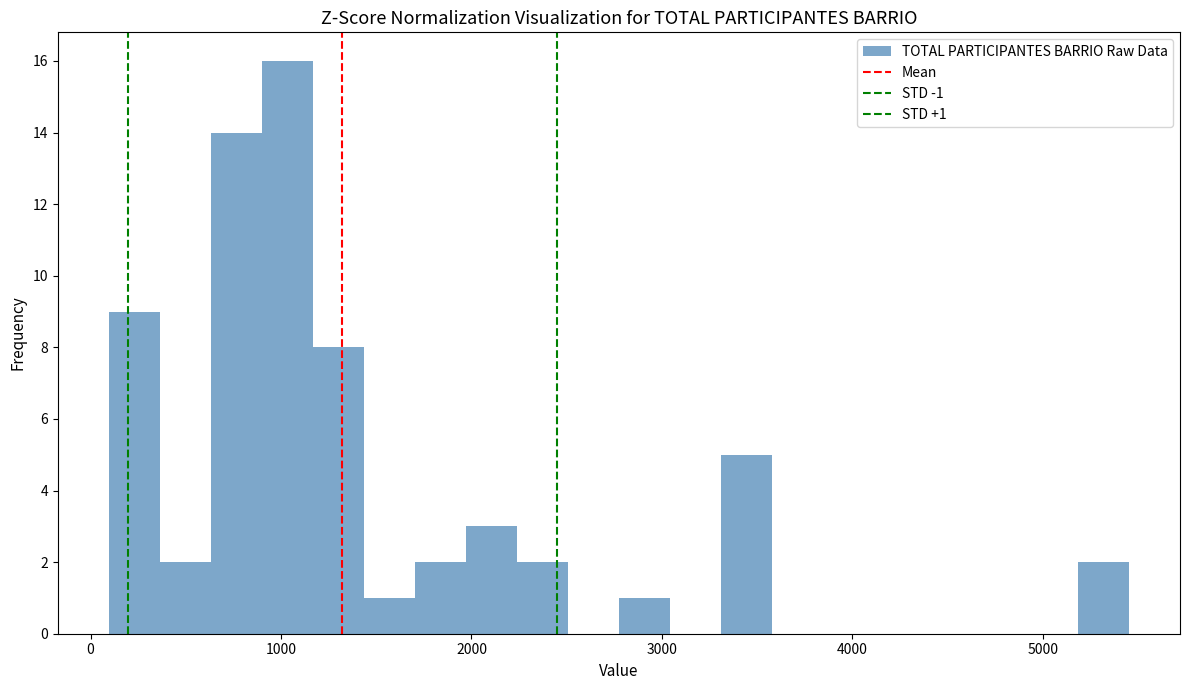

Read against the x-axis, roughly where is the centre of the tallest bar?

1000